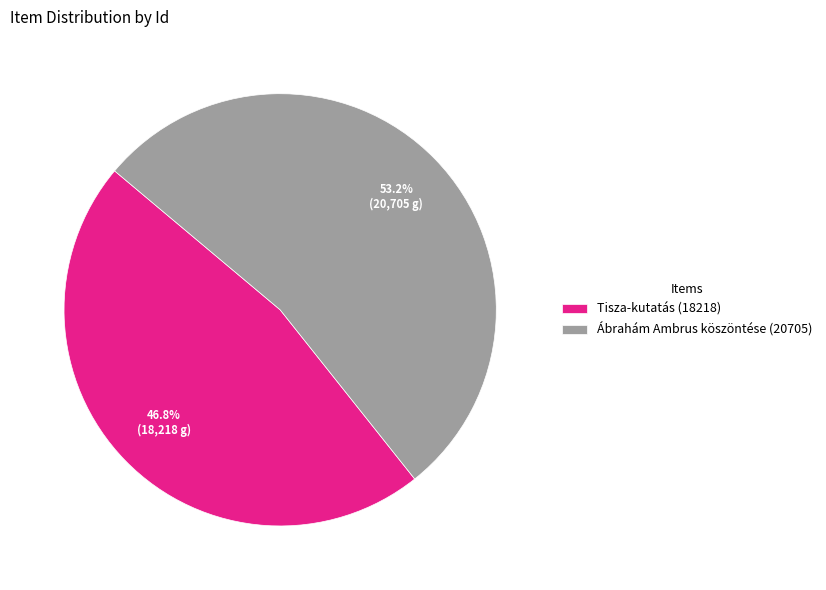

To the nearest percent, what percentage of the pie is Tisza-kutatás (18218)?

47%